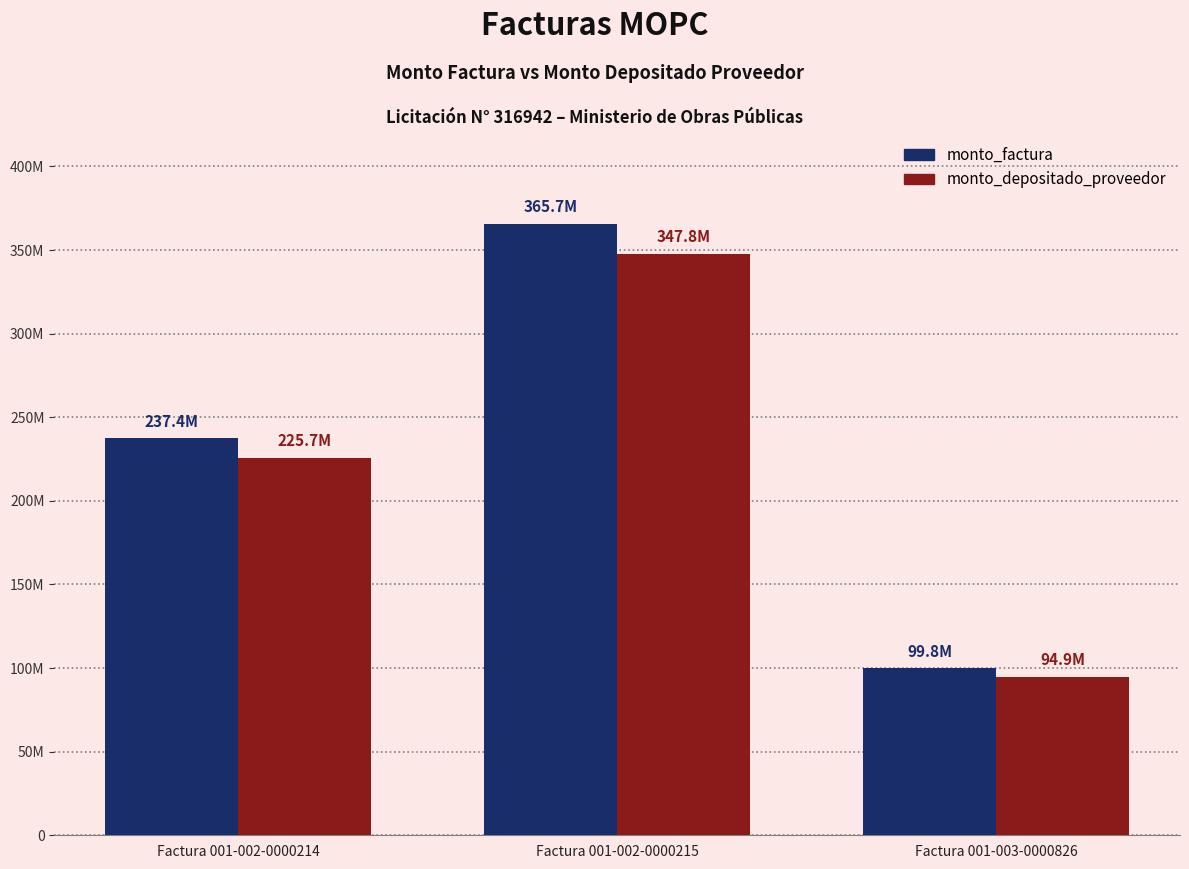

Where is monto_factura nearest to the value 232767000?

Factura 001-002-0000214